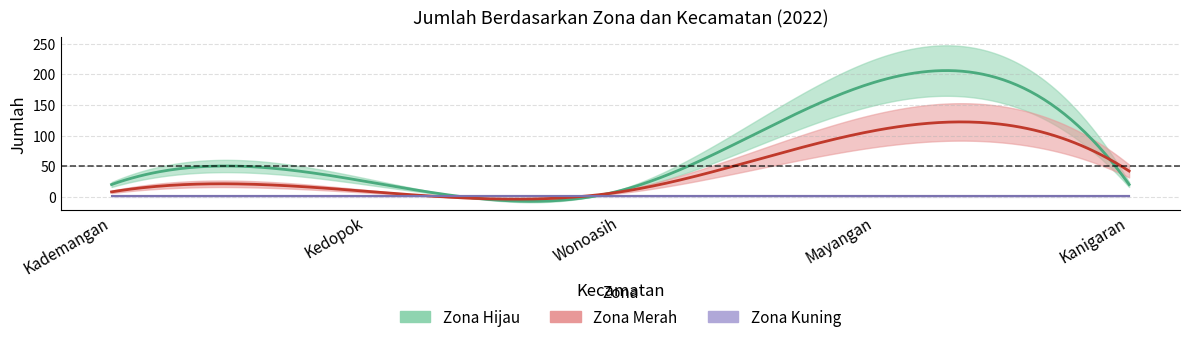

What is the difference between the maximum and minimum values in the Zona Merah series?

100